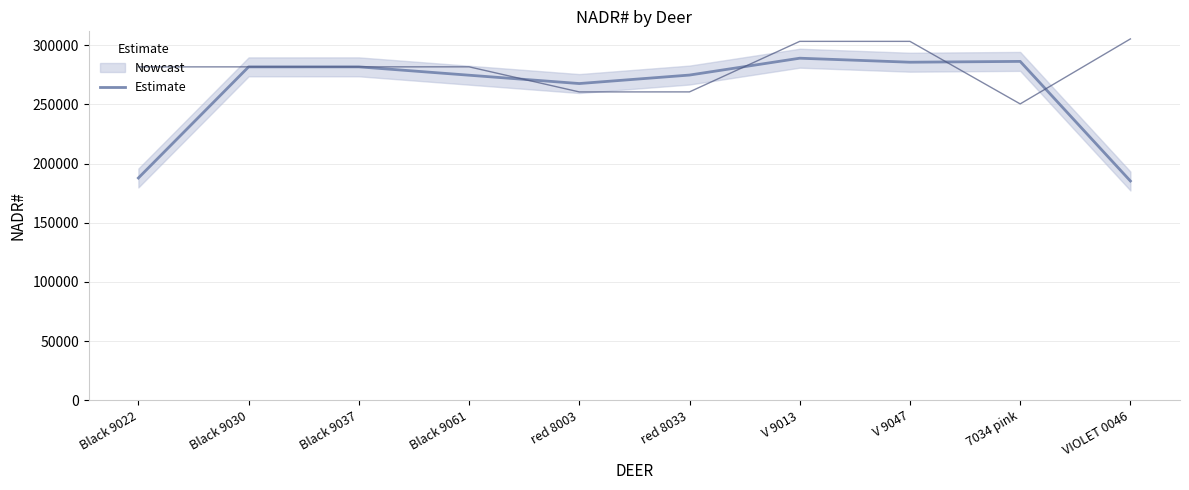

Where does the data first go above 281698?

Black 9030